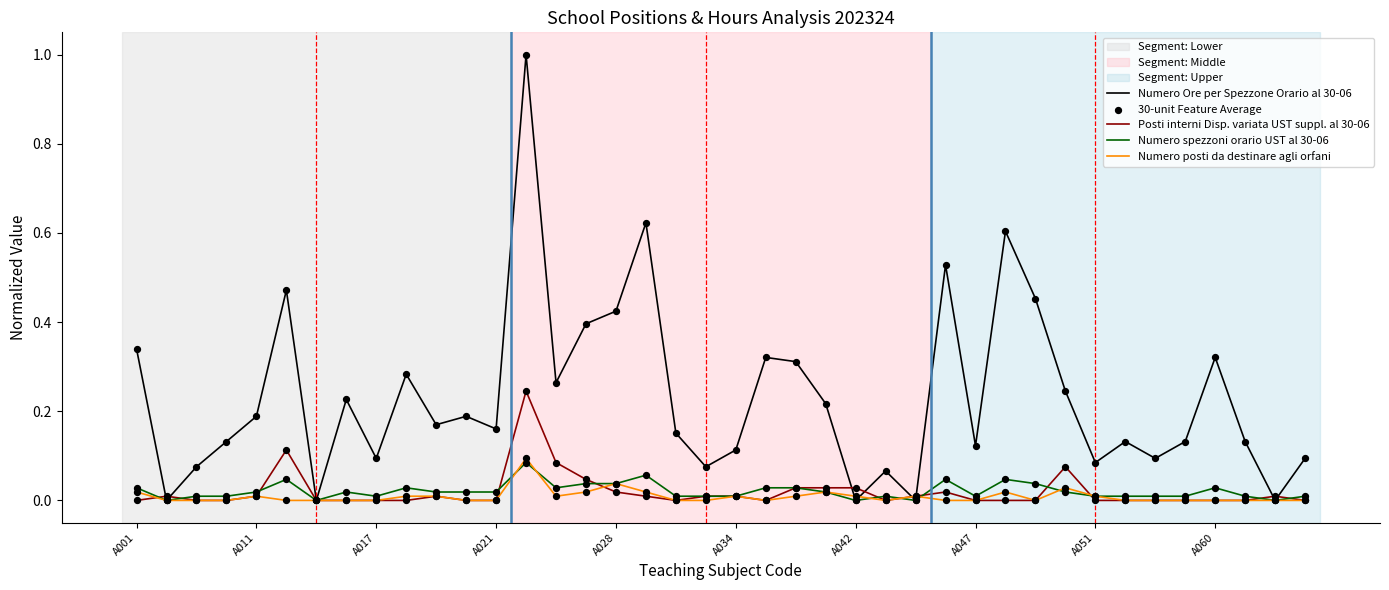

Which series has the largest total across all categories?

Numero Ore per Spezzone Orario al 30-06